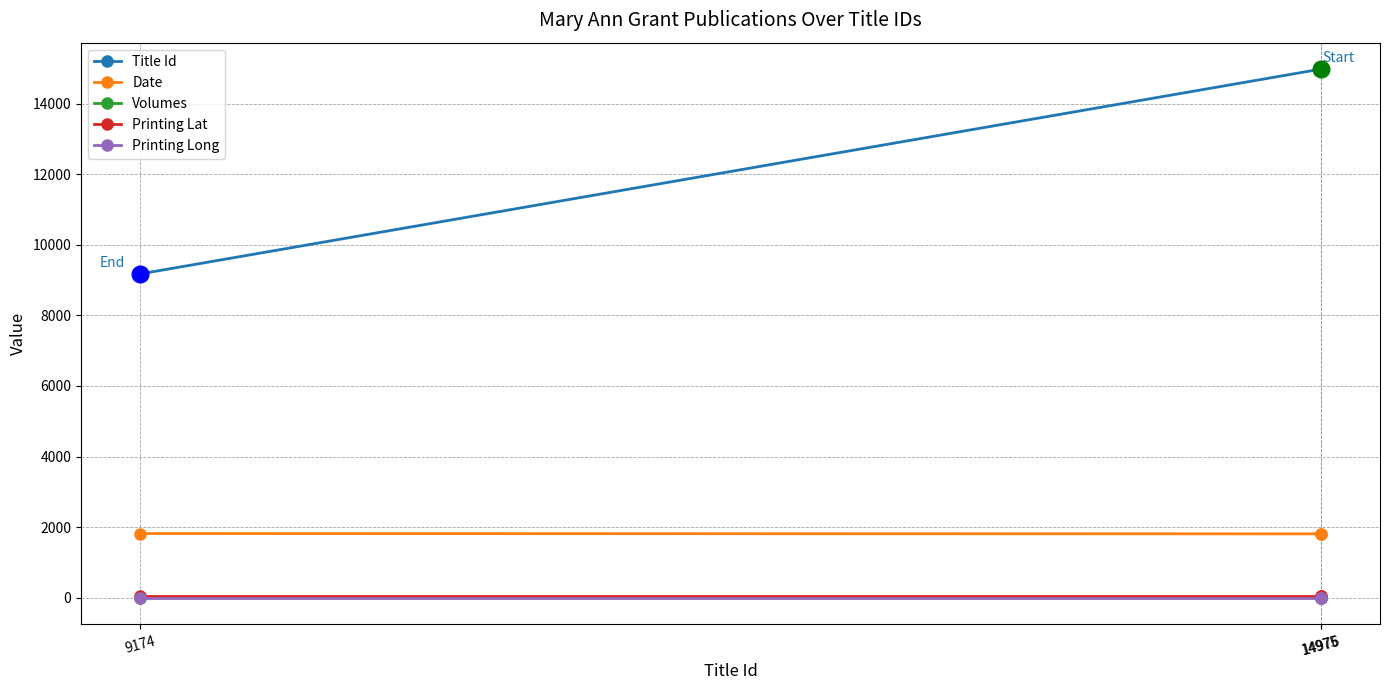

Between 9174 and 14975, which is larger?

14975